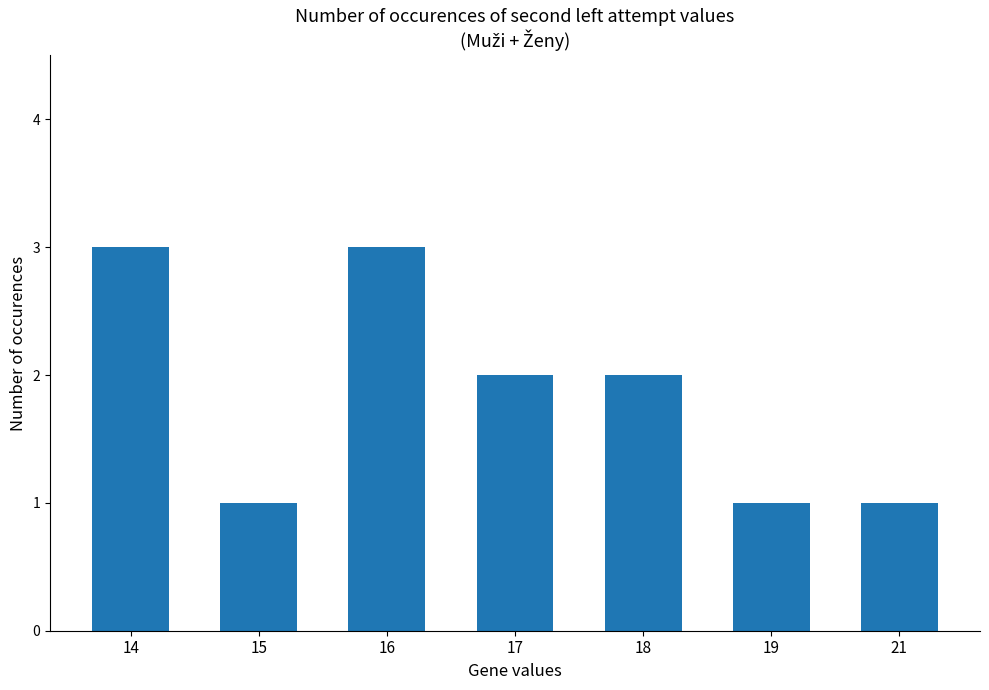

What is the change in value from 14 to 19?

-2